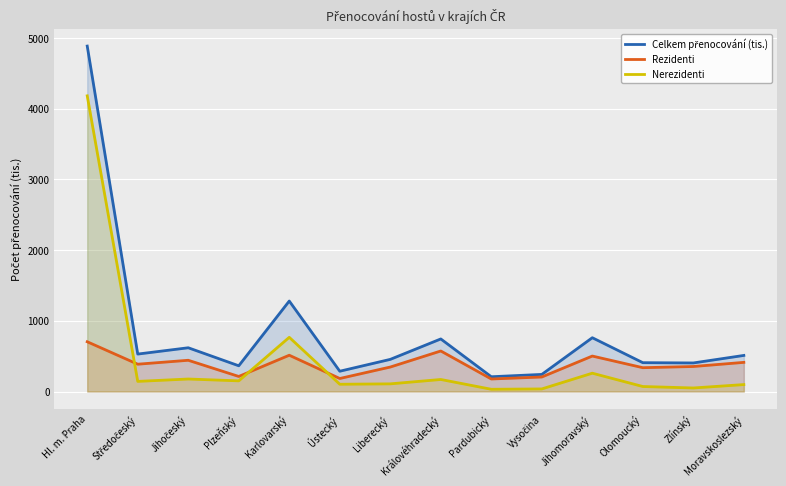

True or false: Rezidenti and Celkem přenocování (tis.) intersect in this chart.

False